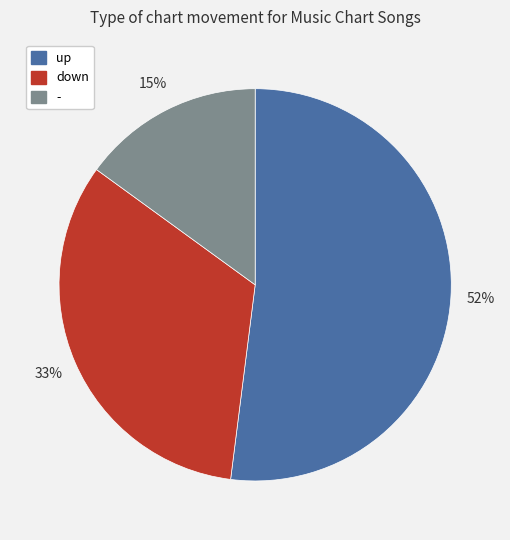

Is it true that - is 15% of the pie?

True